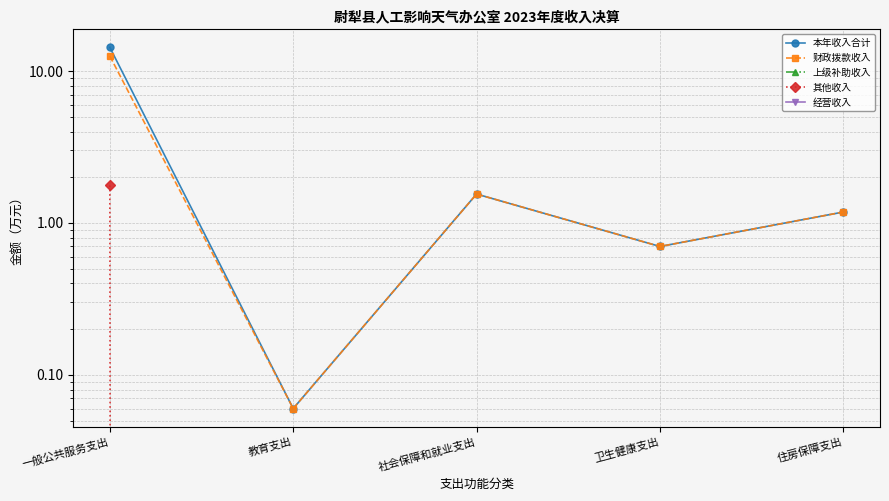

At which label does 本年收入合计 reach its minimum?

教育支出